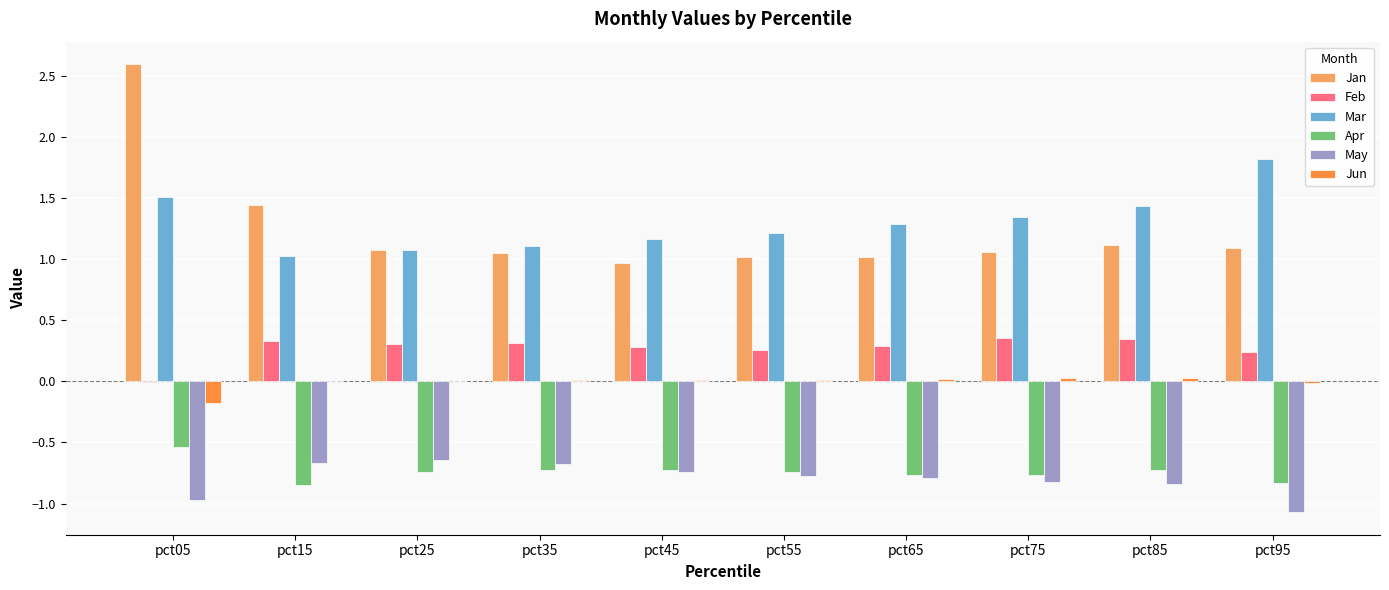

How many categories are shown in the chart?

10